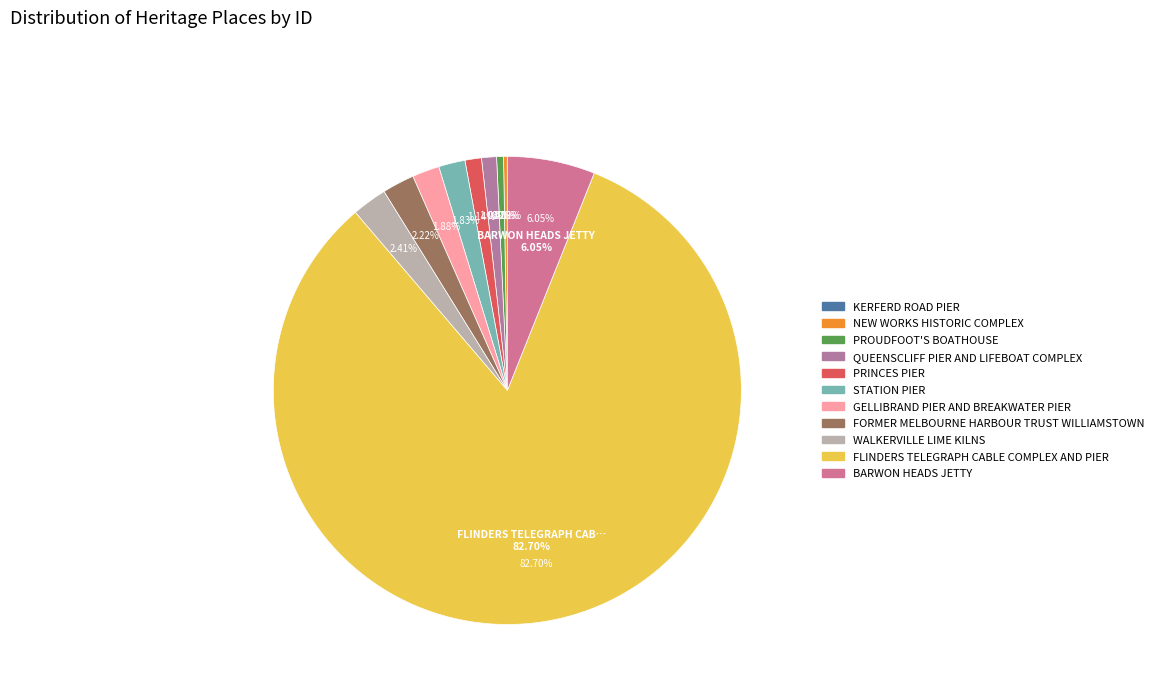

Which category accounts for the majority?

FLINDERS TELEGRAPH CABLE COMPLEX AND PIER